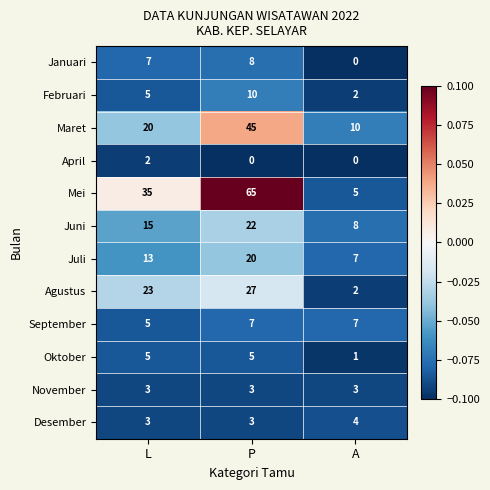

Is the value of Juli at L greater than the value of Februari at P?

Yes